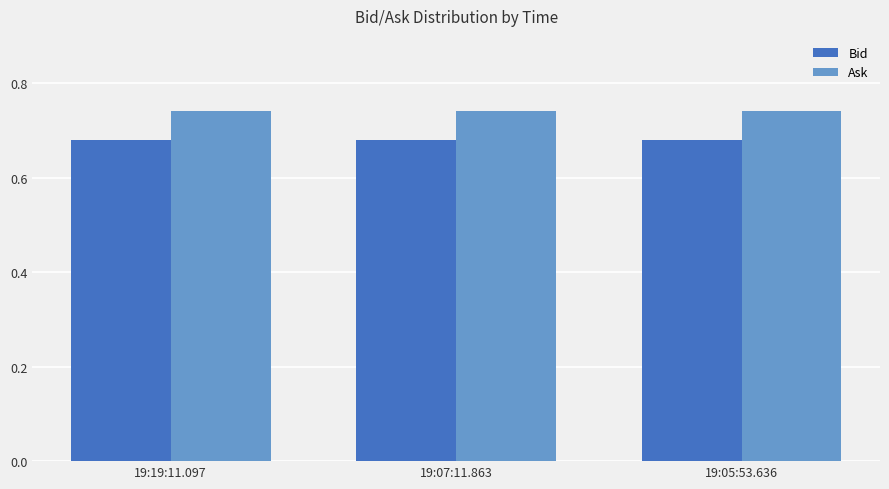

What is the sum of the Bid values at 19:05:53.636 and 19:07:11.863?

1.4